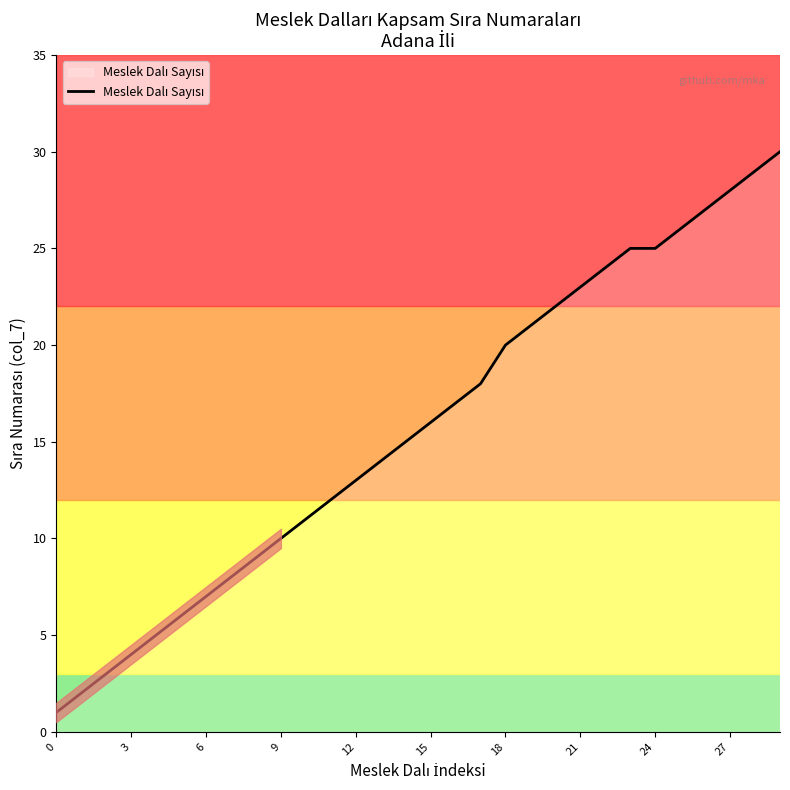

What is the difference between the maximum and minimum values?

29